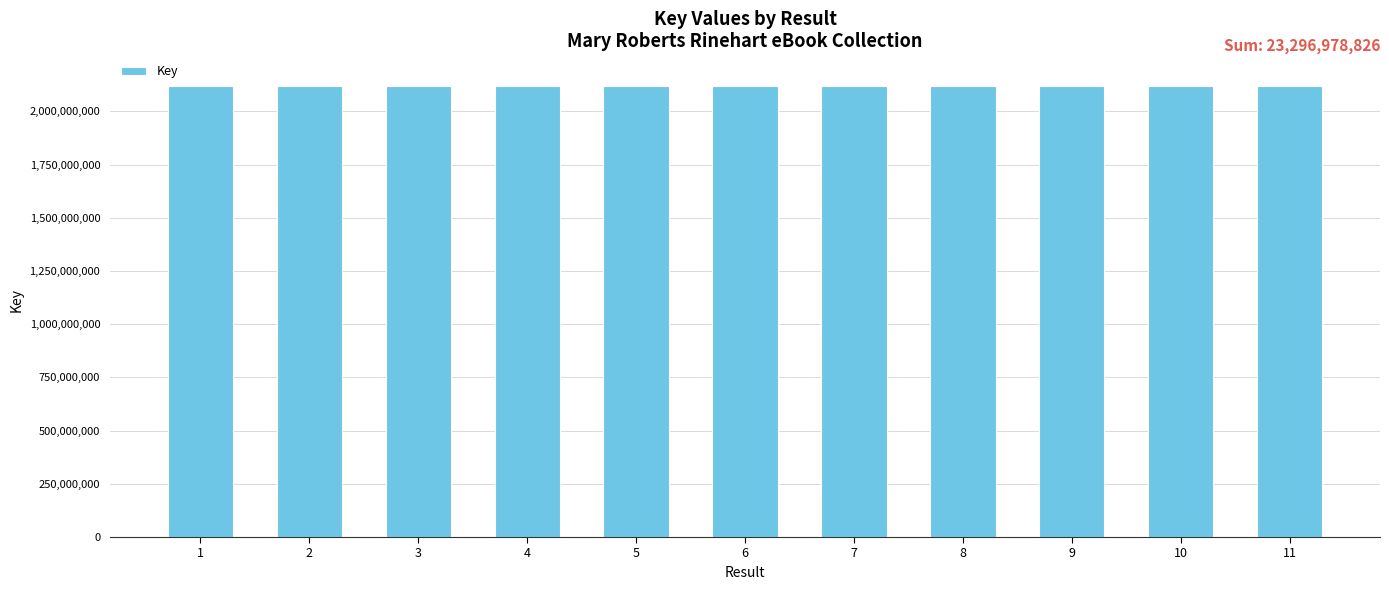

What is the maximum value shown in the chart?

2117923842